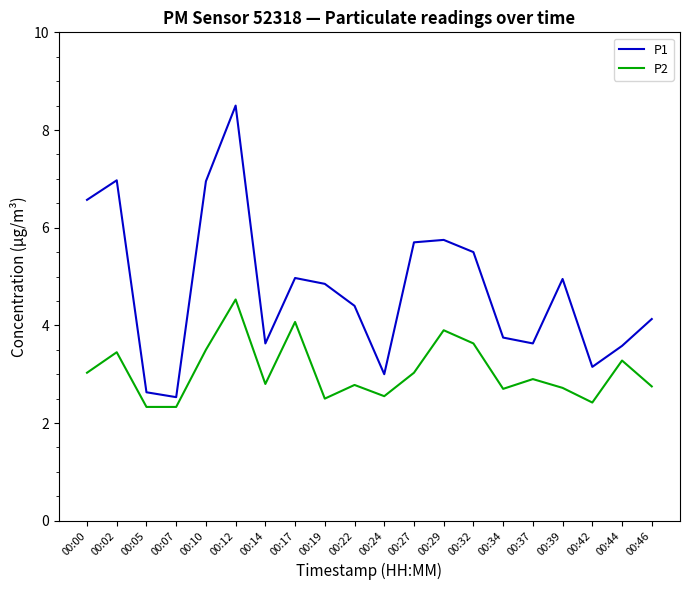

Rank the series by their average value, from lowest to highest.

P2, P1